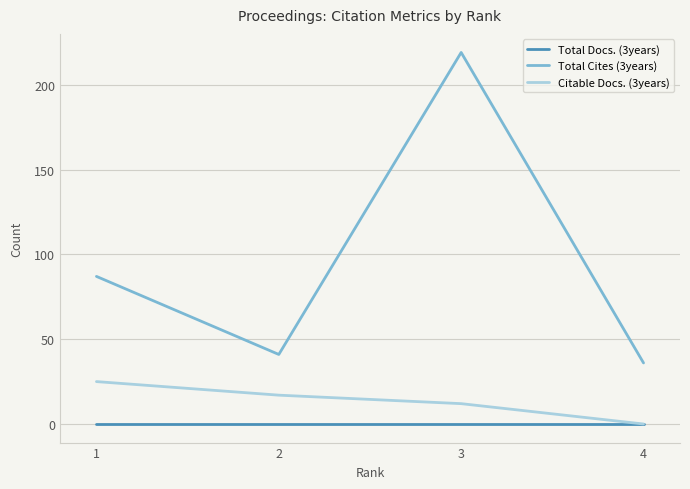

What is the difference between the highest and lowest values at 3?

219